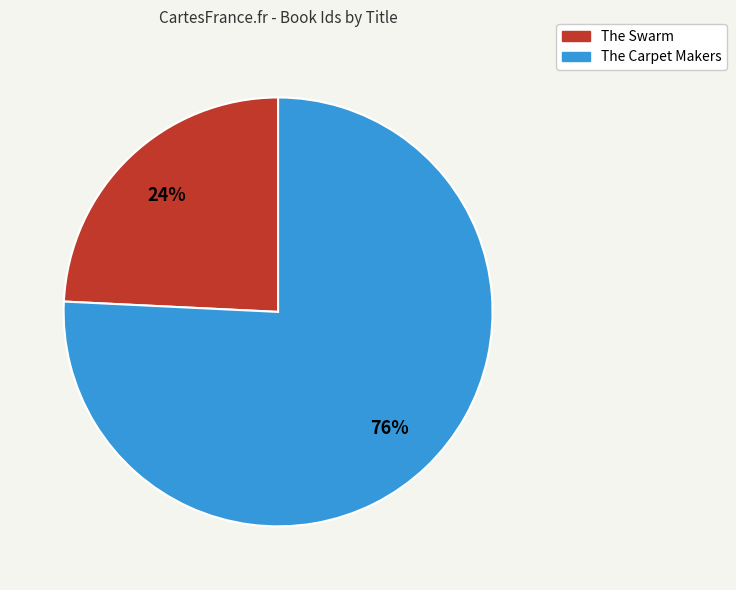

To the nearest percent, what is the difference between the largest and smallest slice percentages?

52%